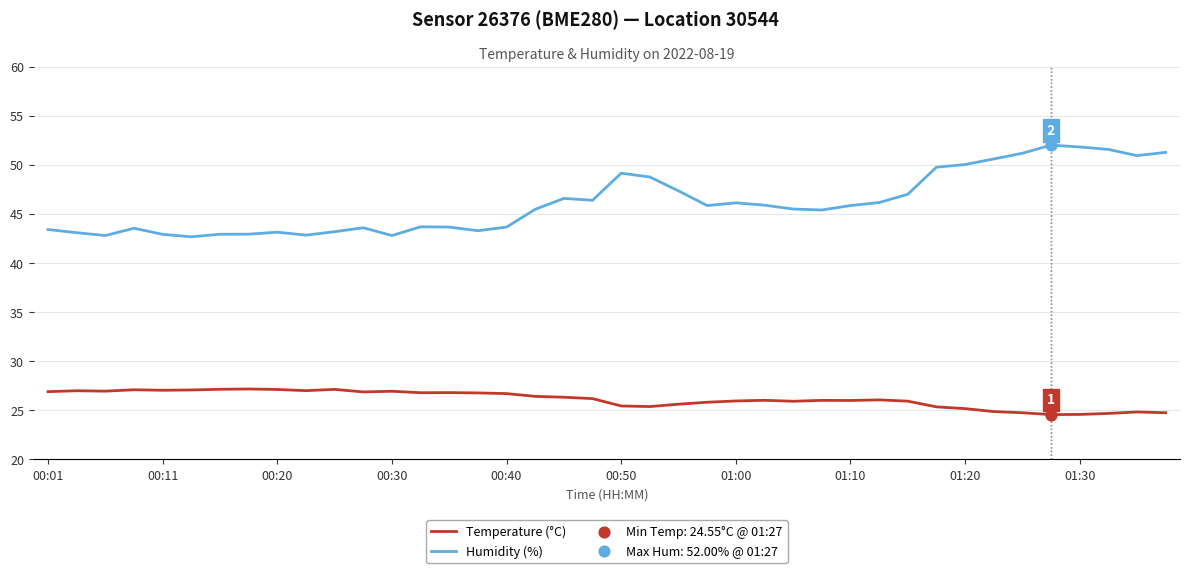

Rank the series by their average value, from highest to lowest.

Humidity (%), Temperature (°C)